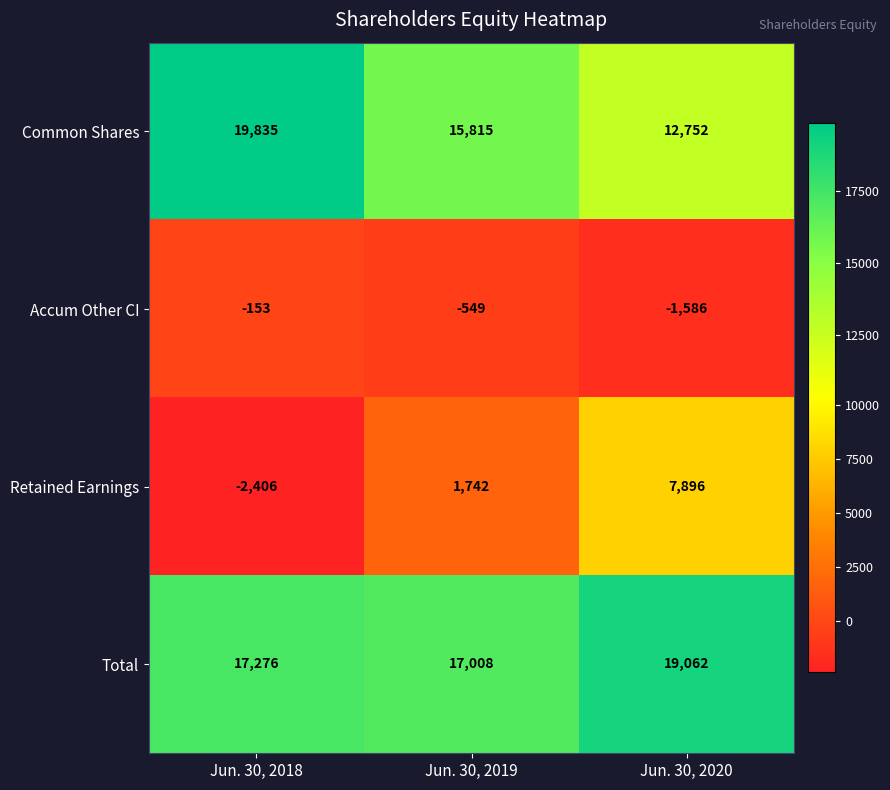

Which series changed the most between Jun. 30, 2018 and Jun. 30, 2019?

Retained Earnings